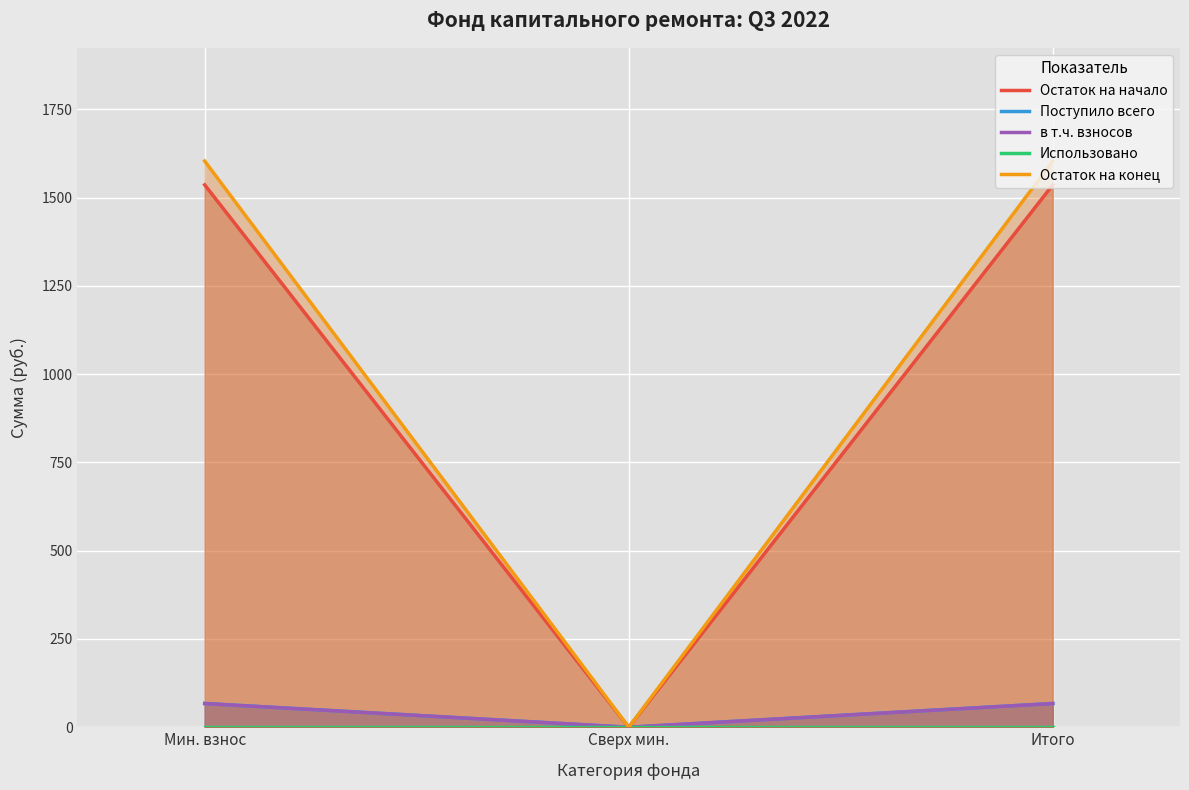

Reading left to right, transcribe all the data shown in this chart.

Остаток на начало: 1536.0	0.0	1536.0
Поступило всего: 67.4	0.0	67.4
в т.ч. взносов: 67.2	0.0	67.2
Использовано: 0.0	0.0	0.0
Остаток на конец: 1603.4	0.0	1603.4